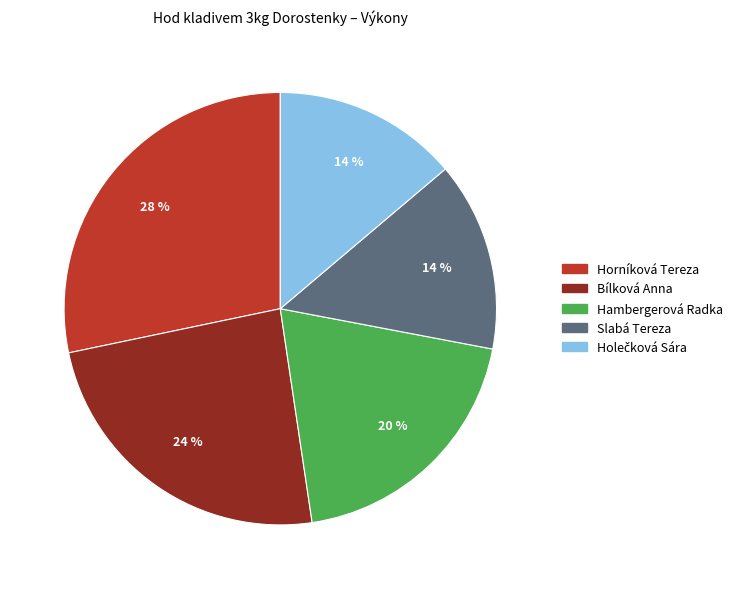

The Bílková Anna slice represents 38% of the pie. True or false?

False